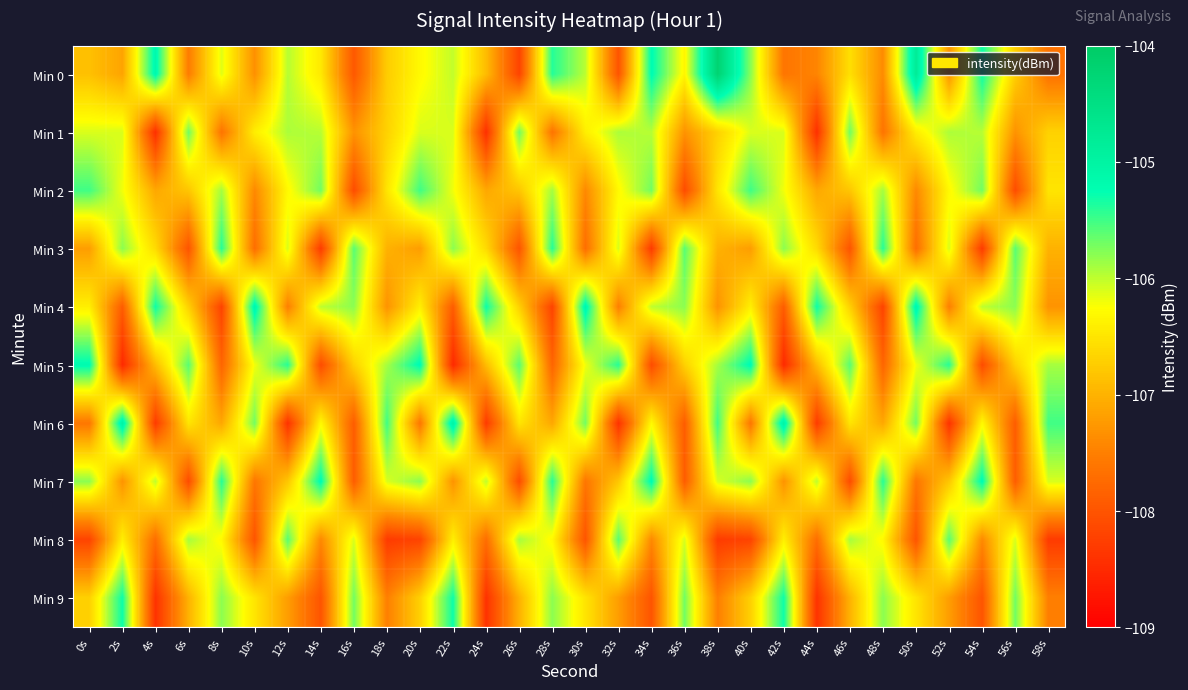

What is the spread (max minus min) of values at 14s?

3.1